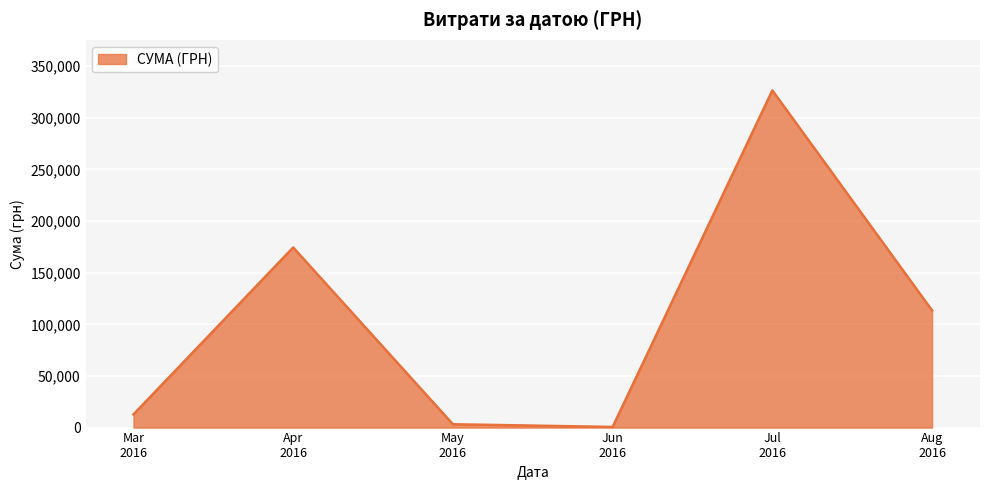

What is the difference between the second highest and second lowest values?

171209.4